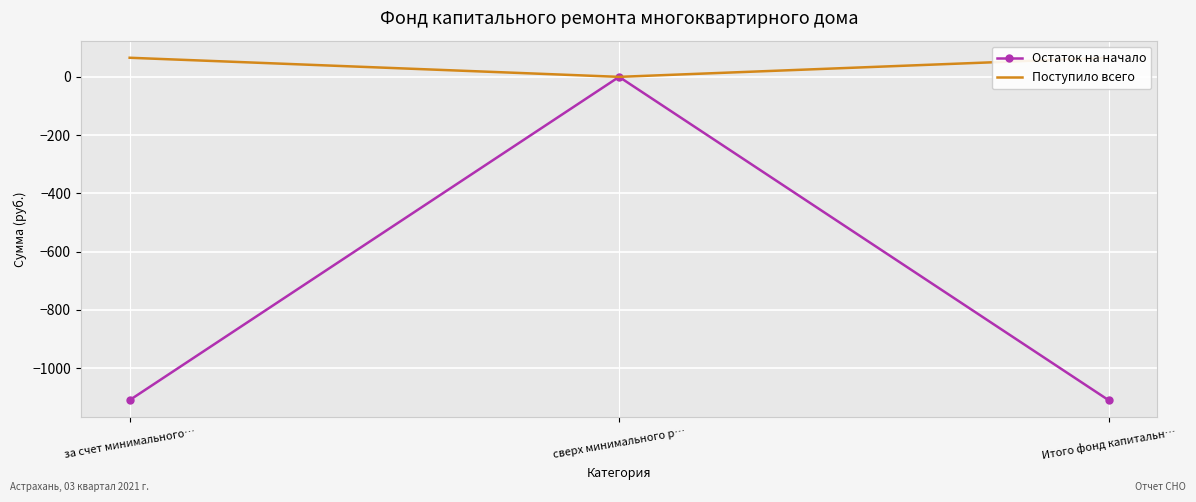

Which has a higher value, сверх минимального р… or Итого фонд капитальн…?

сверх минимального р…